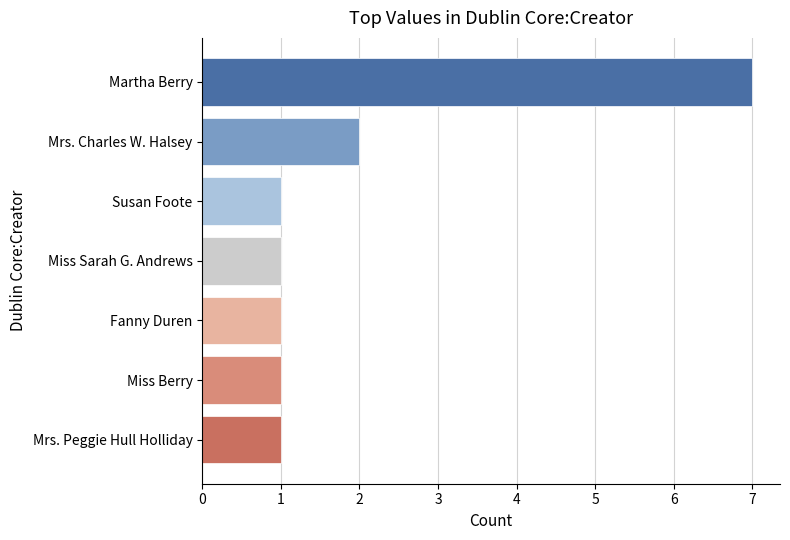

Reading bottom to top, what are all the values shown in this chart?

Mrs. Peggie Hull Holliday=1	Miss Berry=1	Fanny Duren=1	Miss Sarah G. Andrews=1	Susan Foote=1	Mrs. Charles W. Halsey=2	Martha Berry=7